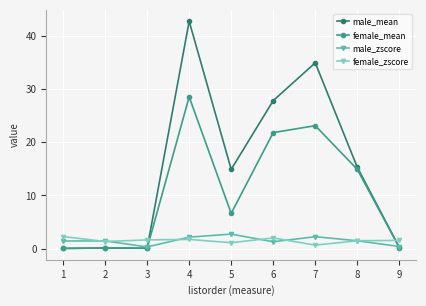

True or false: male_mean has a value of 34.9 at 7.

True